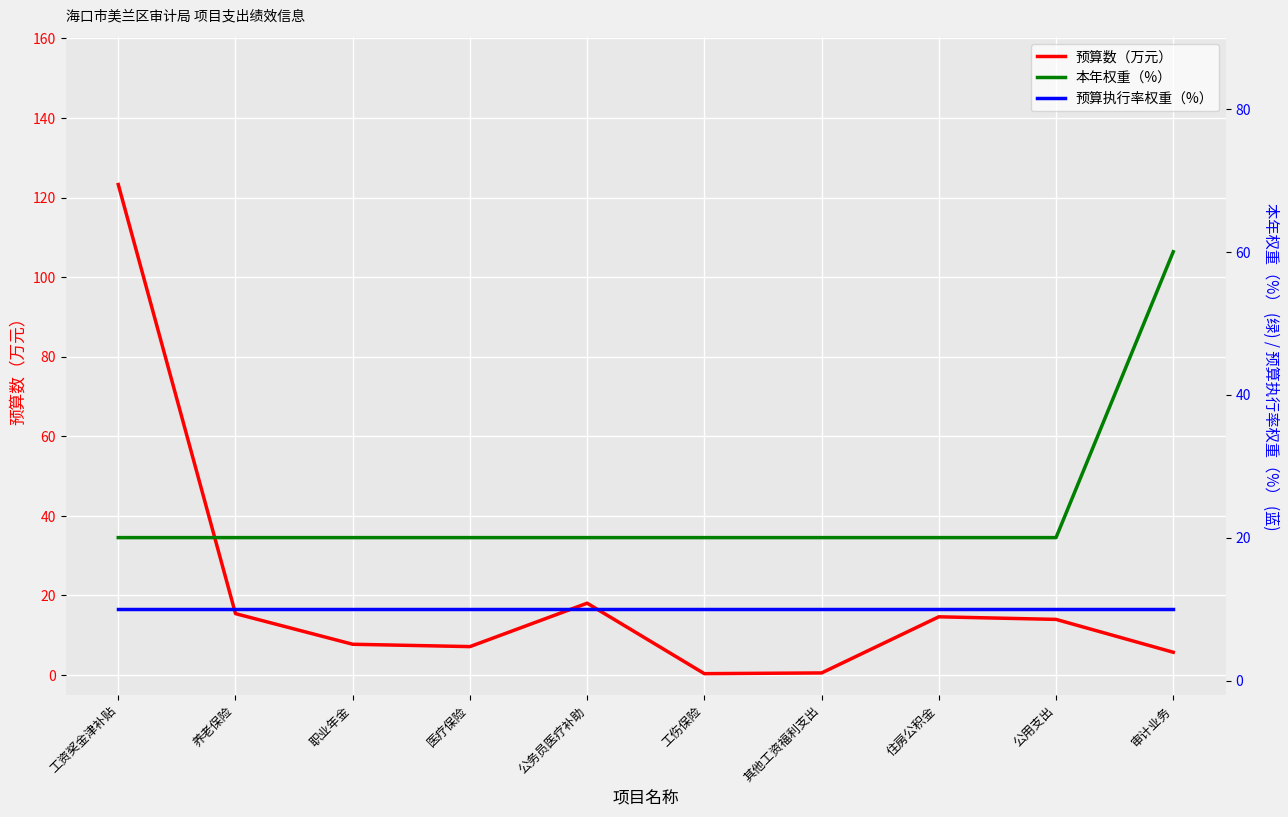

What is the maximum value shown in the chart?

123.3